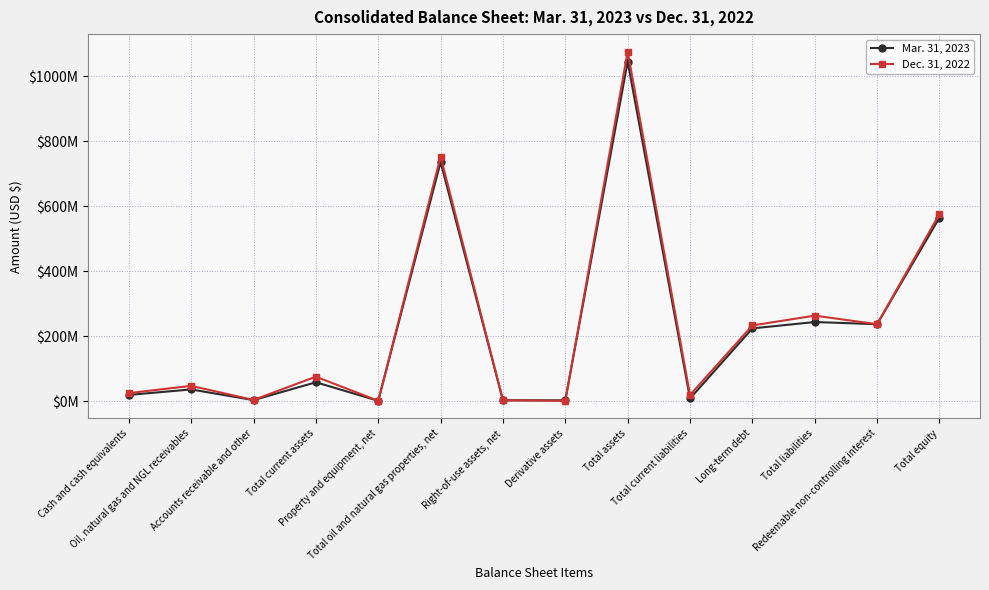

What is the highest value of the Dec. 31, 2022 series?

1076746299